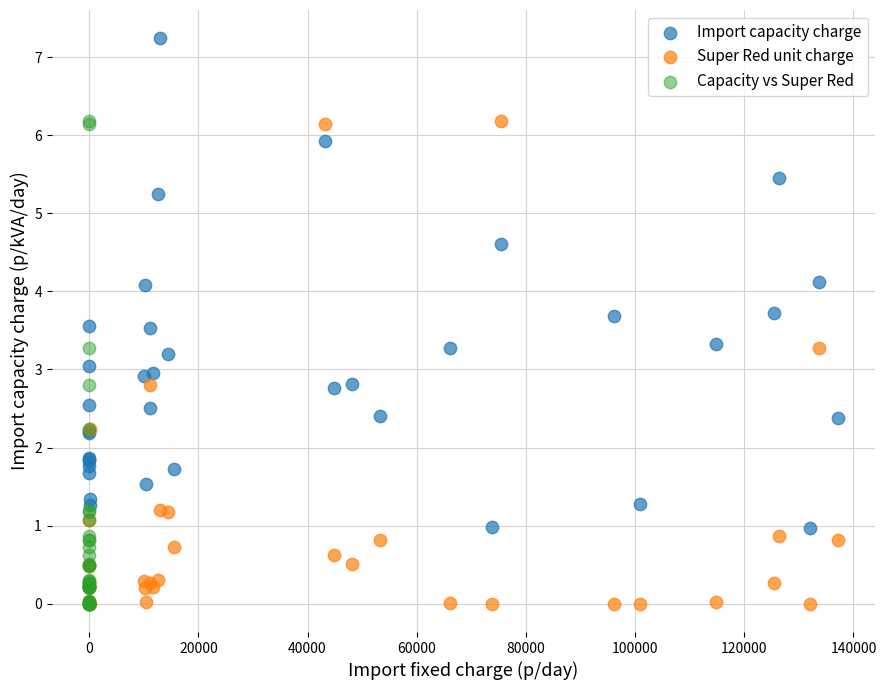

Which series reaches the maximum Y coordinate?

Import capacity charge